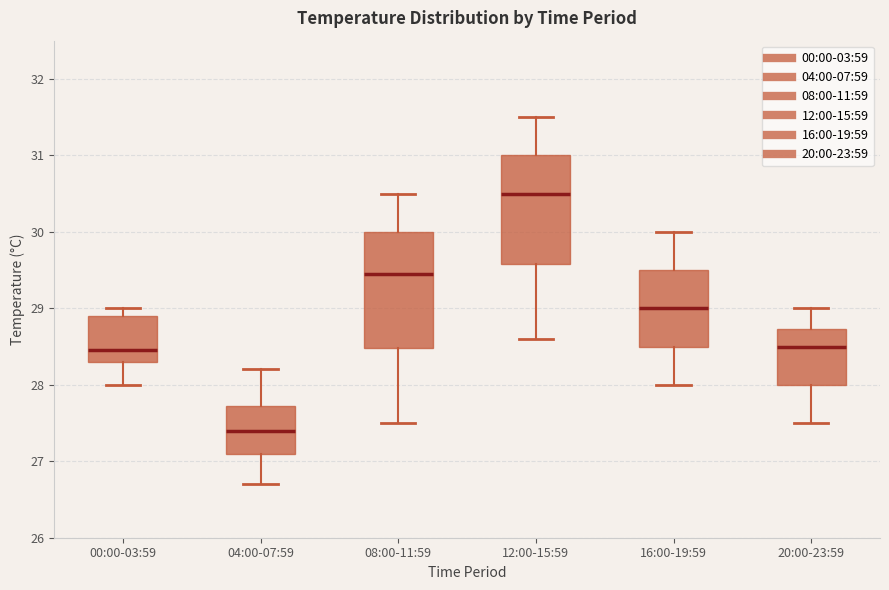

Comparing the boxes themselves (not the whiskers), which one is the tallest?

08:00-11:59